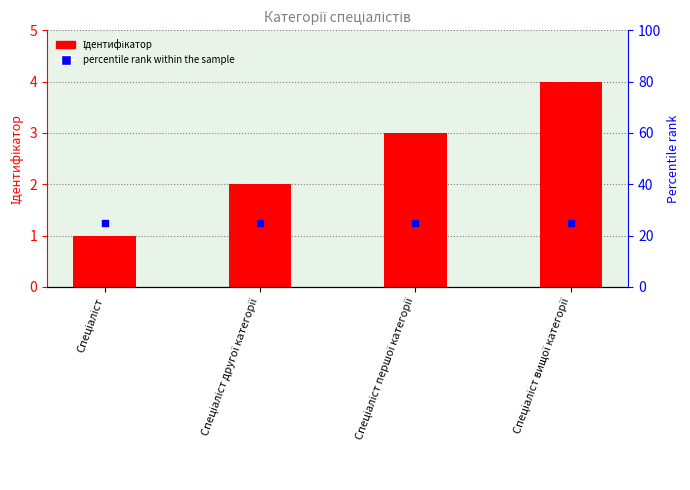

Which series contains the lowest Y value?

Ідентифікатор